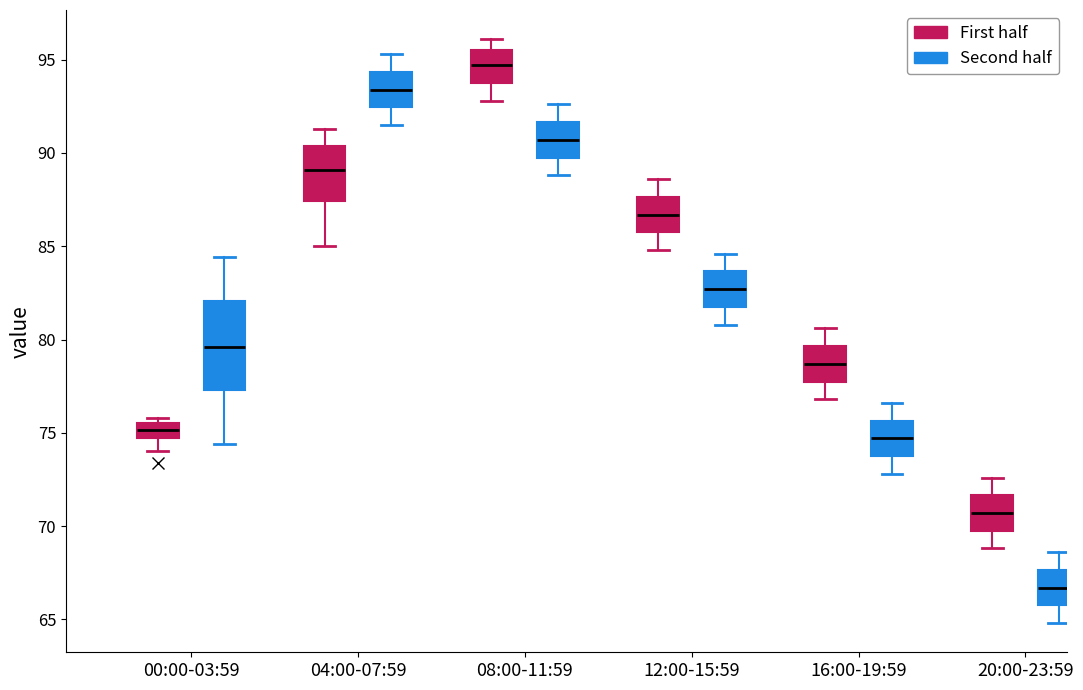

Comparing the boxes themselves (not the whiskers), which one is the tallest?

00:00-03:59 (Second half)